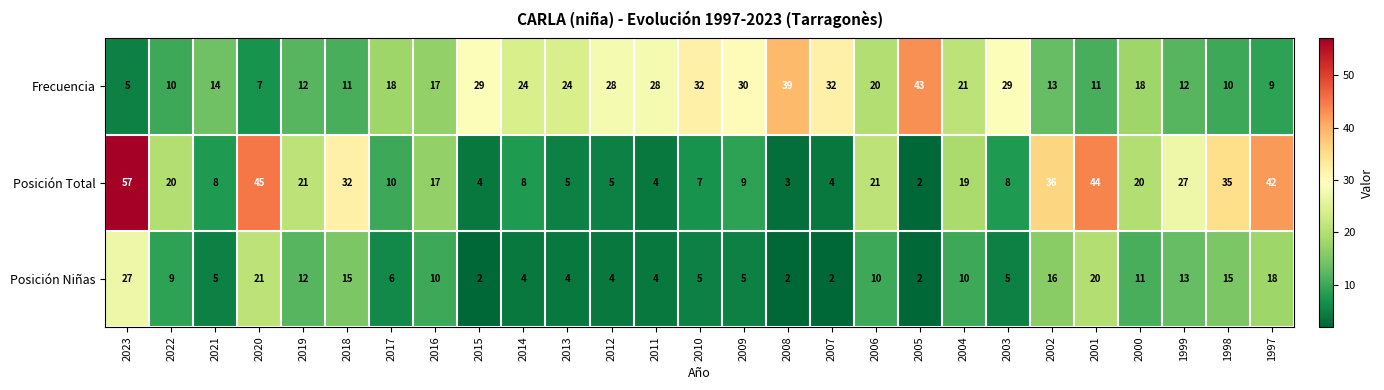

Which category has the highest value in the Frecuencia series?

2005